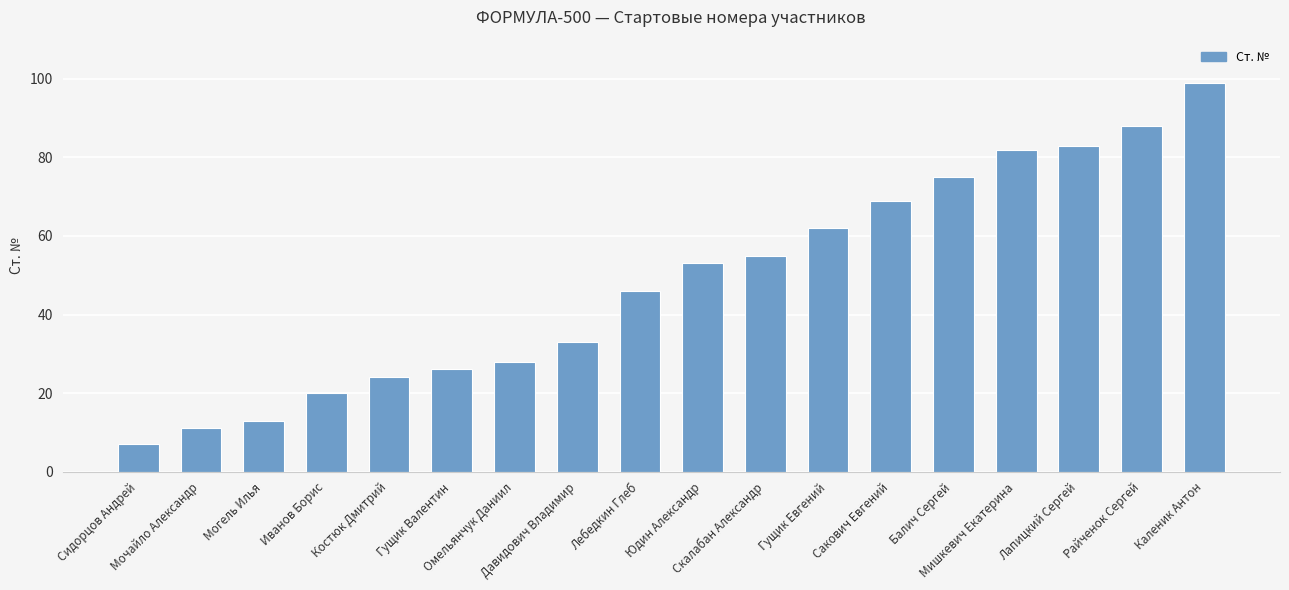

Rank the categories by value from lowest to highest.

Сидорцов Андрей, Мочайло Александр, Могель Илья, Иванов Борис, Костюк Дмитрий, Гущик Валентин, Омельянчук Даниил, Давидович Владимир, Лебедкин Глеб, Юдин Александр, Скалабан Александр, Гущик Евгений, Сакович Евгений, Балич Сергей, Мишкевич Екатерина, Лапицкий Сергей, Райченок Сергей, Каленик Антон